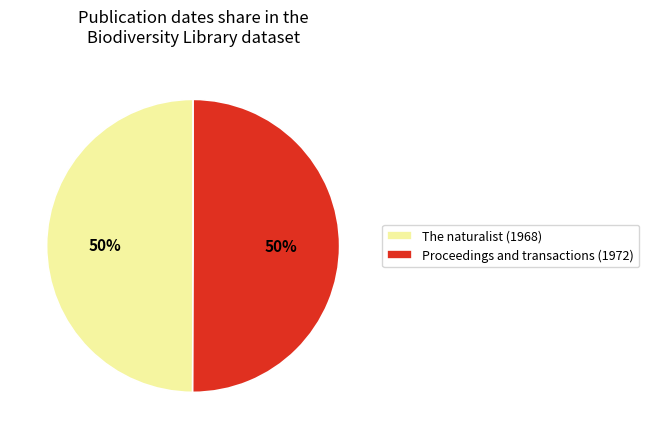

Approximately how many times larger is the value at The naturalist (1968) compared to Proceedings and transactions (1972)?

1.0